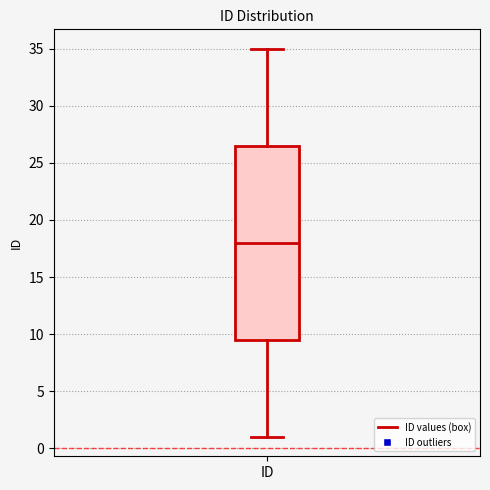

Read this box plot against the y-axis: the position of the median line, the range covered by the box, and the ends of both whiskers. The values are not printed on the chart, so give them approximately, as read against the axis.

median 18.0, box 9.5 to 26.5, whiskers 1.0 to 35.0